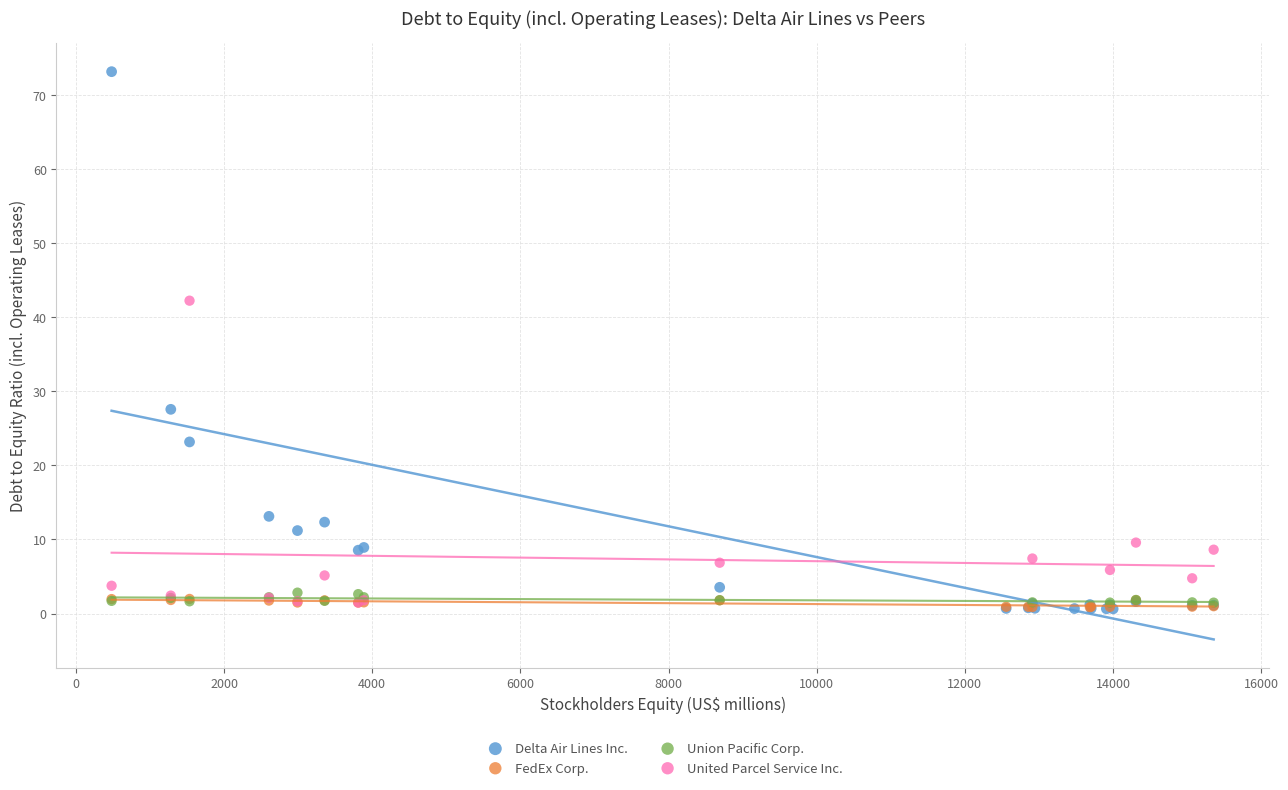

Which series contains the highest Y value?

Delta Air Lines Inc.